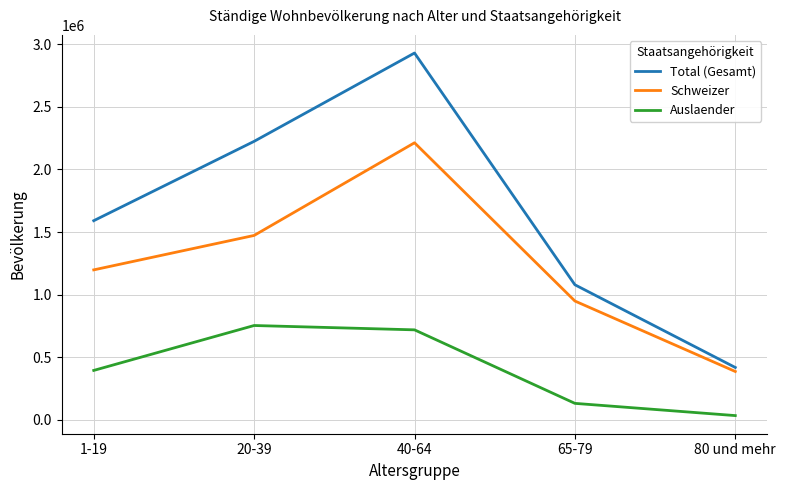

Reading left to right, list all the values displayed in this chart.

Total (Gesamt): 1-19=1590599	20-39=2225129	40-64=2931442	65-79=1078185	80 und mehr=416867
Schweizer: 1-19=1197320	20-39=1472666	40-64=2213707	65-79=948291	80 und mehr=384775
Auslaender: 1-19=393279	20-39=752463	40-64=717735	65-79=129894	80 und mehr=32092